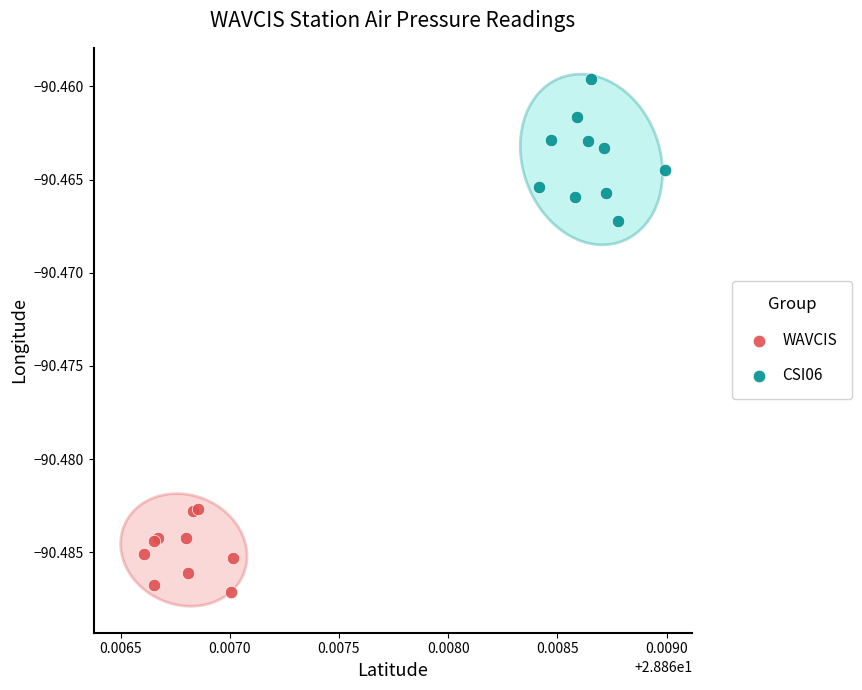

Which series contains the highest Y value?

CSI06